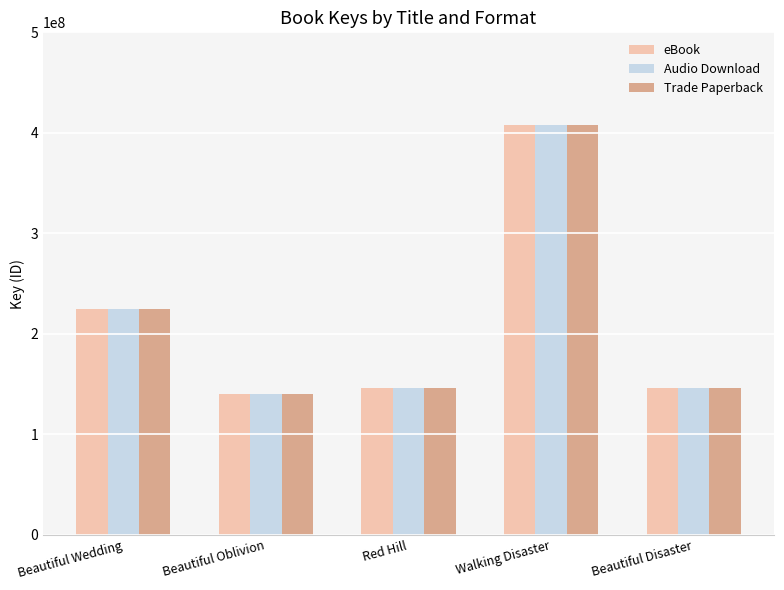

What is the total value across all series at Beautiful Wedding?

675403221